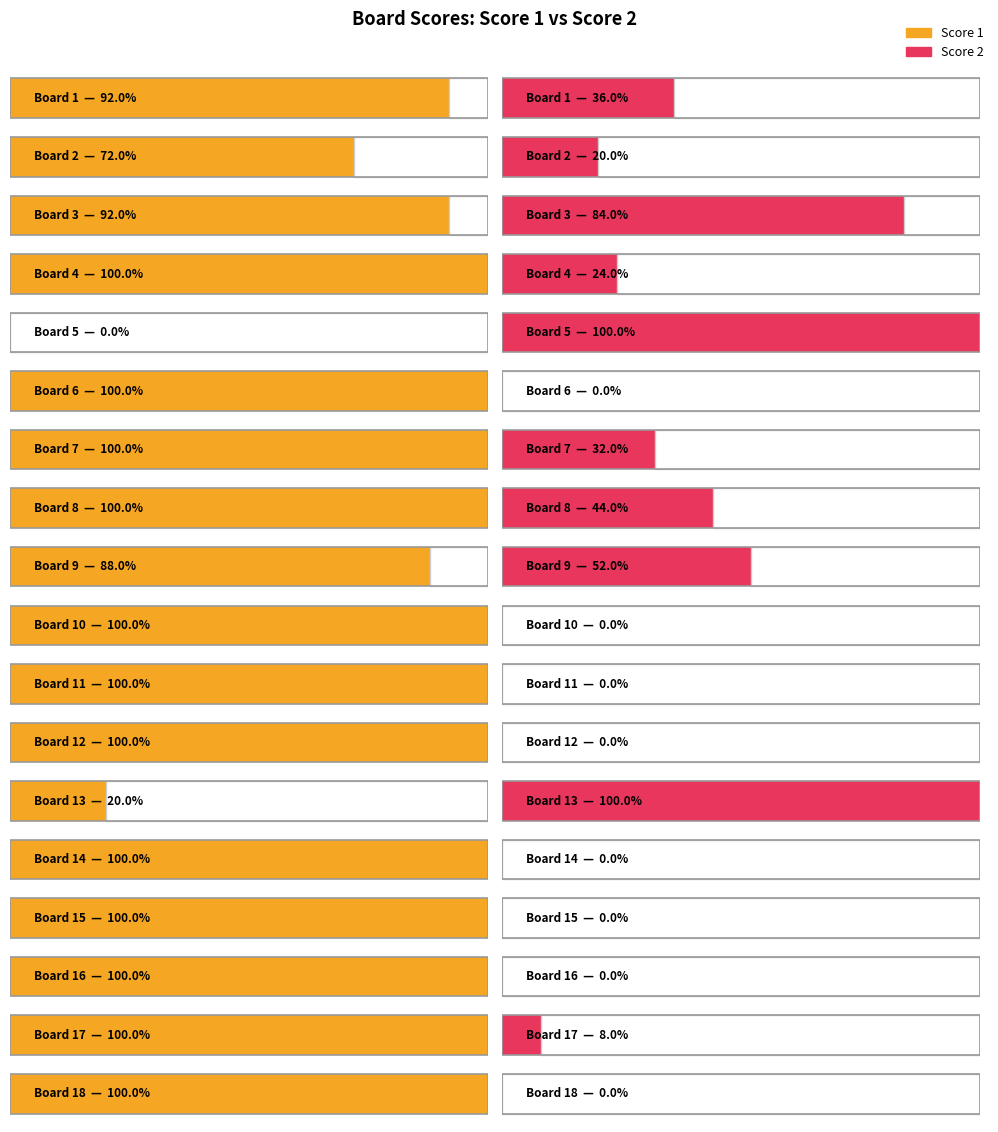

How many bars are there in each group?

2